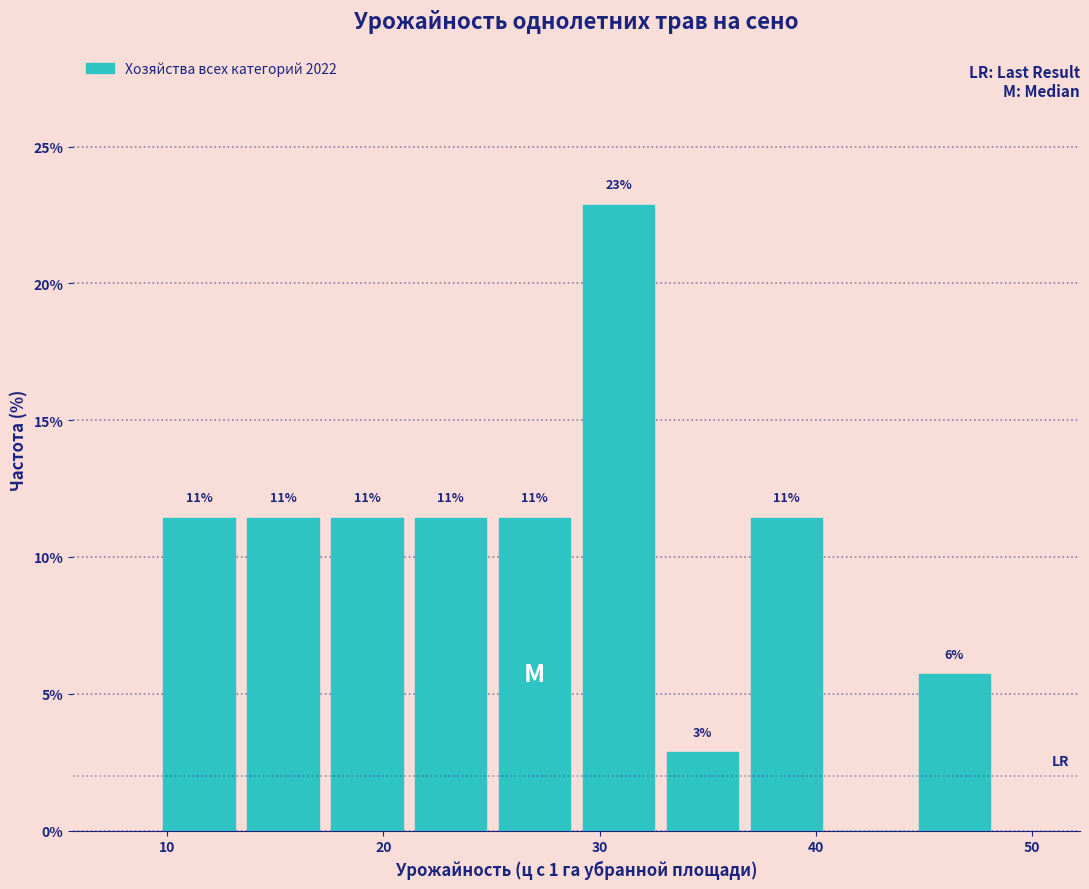

Read against the x-axis, roughly where is the centre of the tallest bar?

31